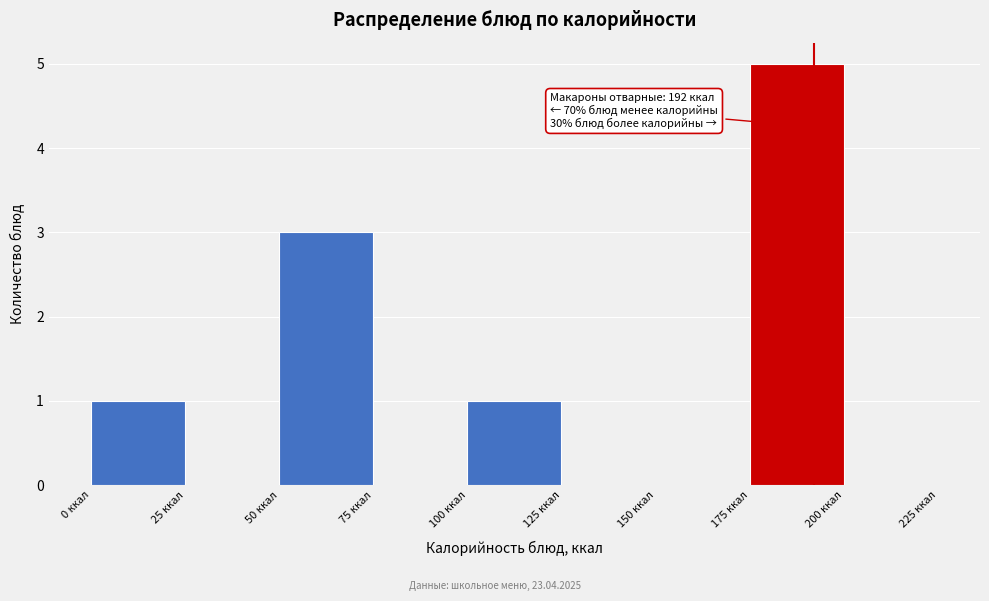

Over which range of the x-axis is the bar tallest?

175 to 200